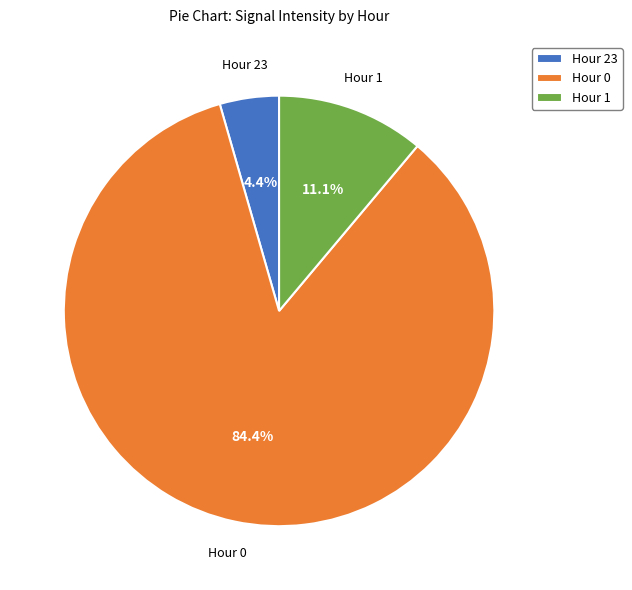

Between Hour 23 and Hour 1, which is larger?

Hour 1